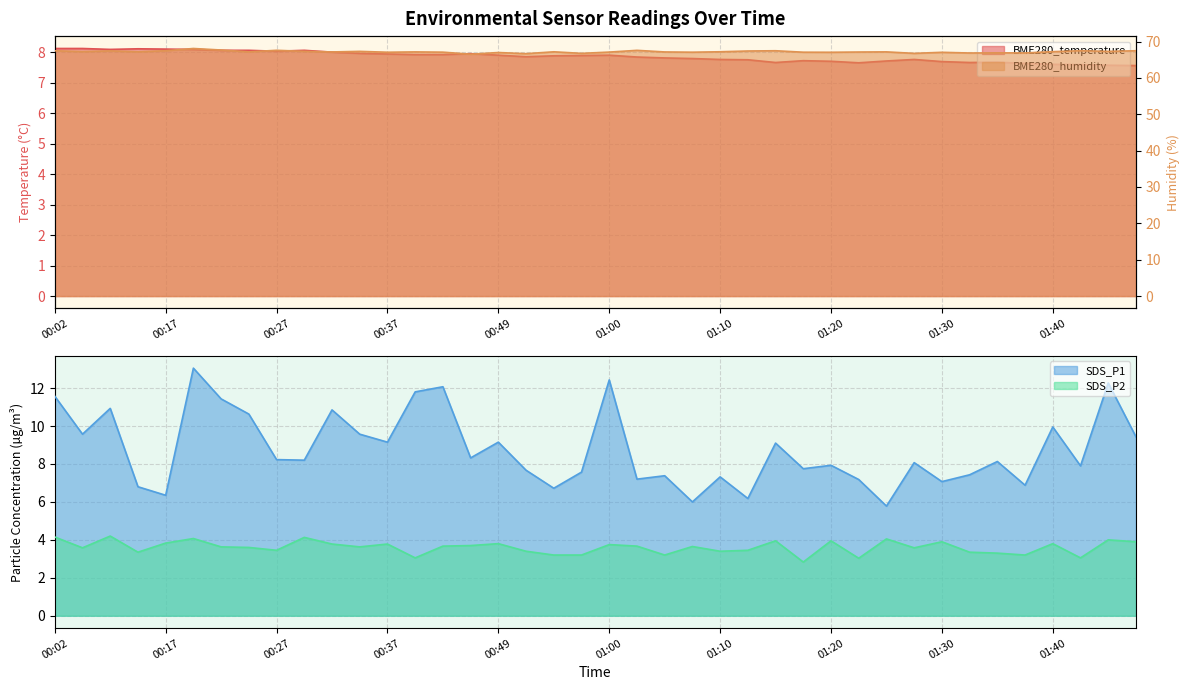

Reading left to right, transcribe all the data shown in this chart.

BME280_temperature: 00:02=8.1	00:04=8.1	00:07=8.1	00:09=8.1	00:17=8.1	00:19=8.1	00:22=8.1	00:24=8.1	00:27=8.0	00:29=8.1	00:32=8.0	00:34=8.0	00:37=8.0	00:39=7.9	00:44=7.9	00:47=8.0	00:49=7.9	00:52=7.9	00:55=7.9	00:57=7.9	01:00=7.9	01:02=7.8	01:05=7.8	01:07=7.8	01:10=7.8	01:12=7.8	01:15=7.7	01:18=7.7	01:20=7.7	01:23=7.7	01:25=7.7	01:28=7.8	01:30=7.7	01:33=7.7	01:35=7.7	01:37=7.6	01:40=7.6	01:42=7.6	01:45=7.6	01:47=7.6
BME280_humidity: 00:02=67.5	00:04=67.2	00:07=67.4	00:09=67.2	00:17=67.5	00:19=68.1	00:22=67.7	00:24=67.2	00:27=67.6	00:29=67.3	00:32=67.1	00:34=67.3	00:37=67.0	00:39=67.1	00:44=67.1	00:47=66.5	00:49=67.0	00:52=66.7	00:55=67.2	00:57=66.7	01:00=67.1	01:02=67.6	01:05=67.1	01:07=67.1	01:10=67.2	01:12=67.4	01:15=67.5	01:18=67.1	01:20=67.0	01:23=67.1	01:25=67.2	01:28=66.7	01:30=67.0	01:33=66.8	01:35=66.9	01:37=66.9	01:40=67.2	01:42=67.5	01:45=67.3	01:47=67.5
SDS_P1: 00:02=11.6	00:04=9.6	00:07=10.9	00:09=6.8	00:17=6.3	00:19=13.1	00:22=11.4	00:24=10.6	00:27=8.2	00:29=8.2	00:32=10.8	00:34=9.6	00:37=9.2	00:39=11.8	00:44=12.1	00:47=8.3	00:49=9.2	00:52=7.7	00:55=6.7	00:57=7.6	01:00=12.4	01:02=7.2	01:05=7.4	01:07=6.0	01:10=7.3	01:12=6.2	01:15=9.1	01:18=7.8	01:20=7.9	01:23=7.2	01:25=5.8	01:28=8.1	01:30=7.1	01:33=7.4	01:35=8.1	01:37=6.9	01:40=9.9	01:42=7.9	01:45=12.3	01:47=9.4
SDS_P2: 00:02=4.2	00:04=3.6	00:07=4.2	00:09=3.4	00:17=3.8	00:19=4.1	00:22=3.6	00:24=3.6	00:27=3.5	00:29=4.1	00:32=3.8	00:34=3.6	00:37=3.8	00:39=3.0	00:44=3.7	00:47=3.7	00:49=3.8	00:52=3.4	00:55=3.2	00:57=3.2	01:00=3.8	01:02=3.7	01:05=3.2	01:07=3.6	01:10=3.4	01:12=3.5	01:15=4.0	01:18=2.8	01:20=4.0	01:23=3.0	01:25=4.0	01:28=3.6	01:30=3.9	01:33=3.4	01:35=3.3	01:37=3.2	01:40=3.8	01:42=3.0	01:45=4.0	01:47=3.9